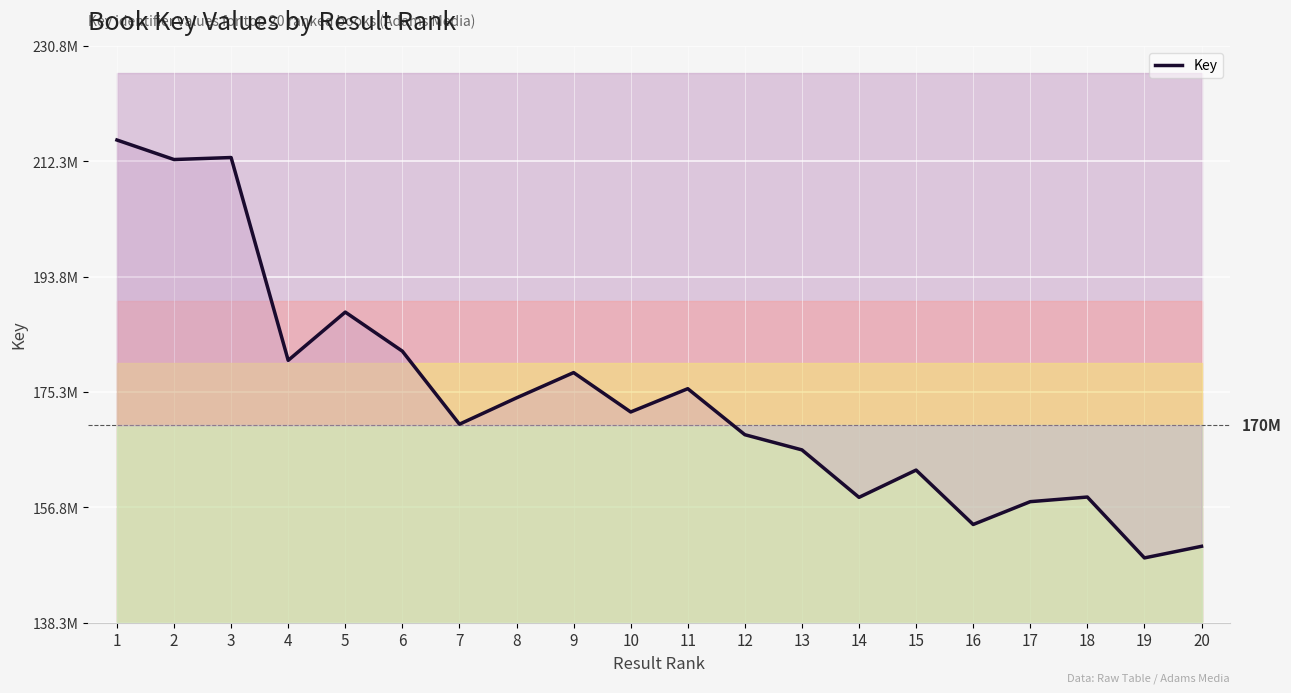

What is the difference between the maximum and second lowest values?

65183355